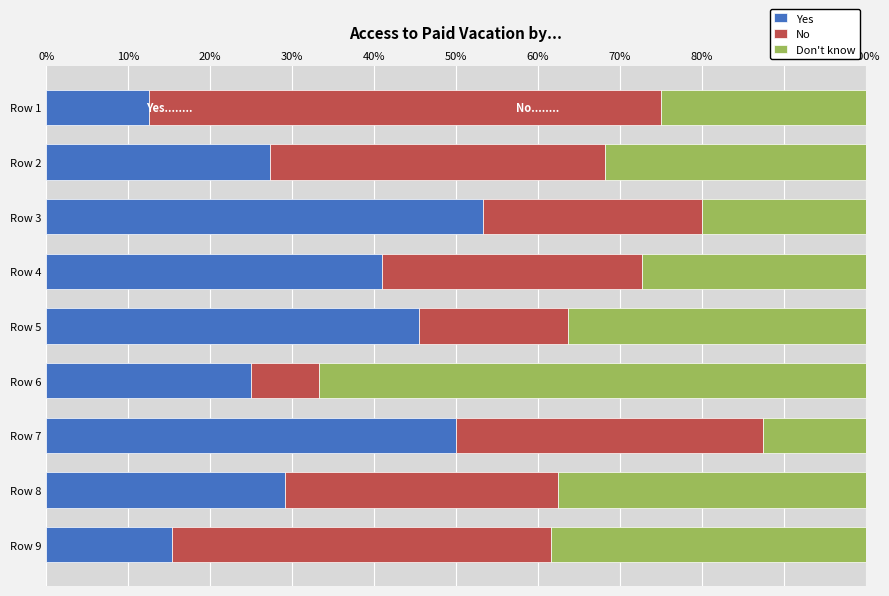

Is it true that Yes equals 47.6 at Row 2?

False